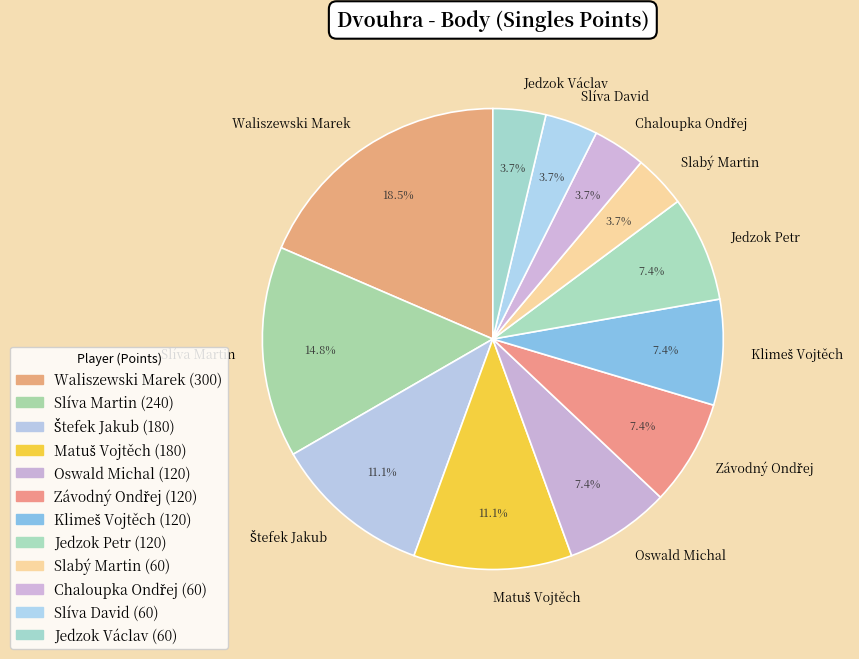

How many segments does this pie chart have?

12